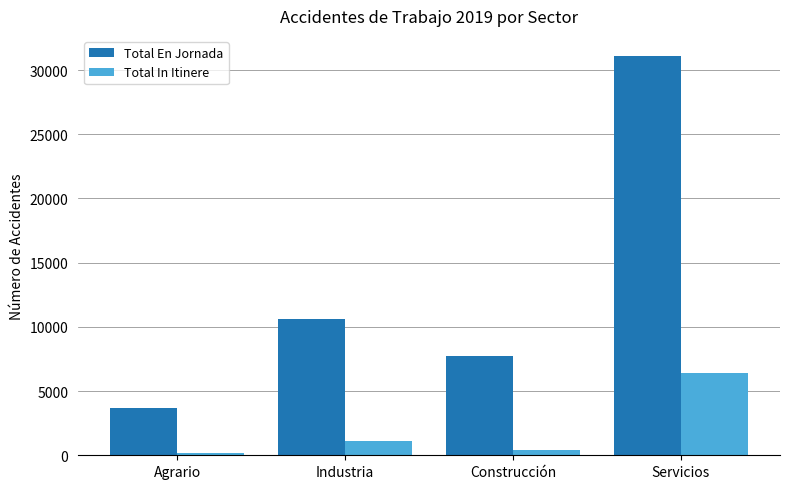

At which label is Total In Itinere closest to 3296?

Industria